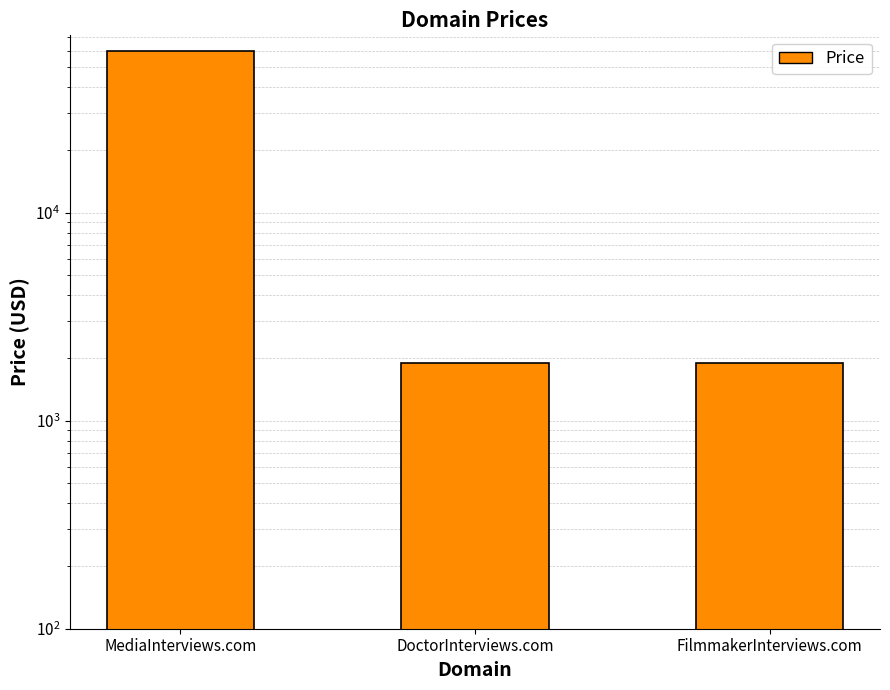

The value at MediaInterviews.com is 59888. True or false?

True